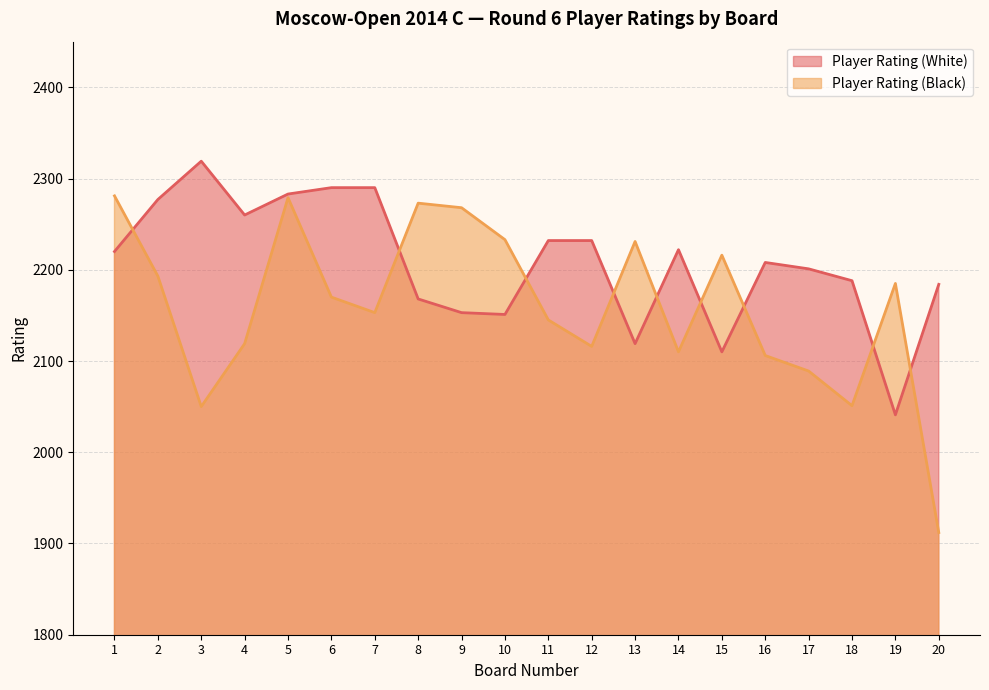

In Player Rating (White), how many points are higher than both neighbors (excluding endpoints)?

3